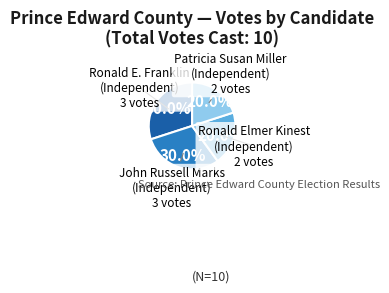

Is there any slice that represents more than half of the pie?

No